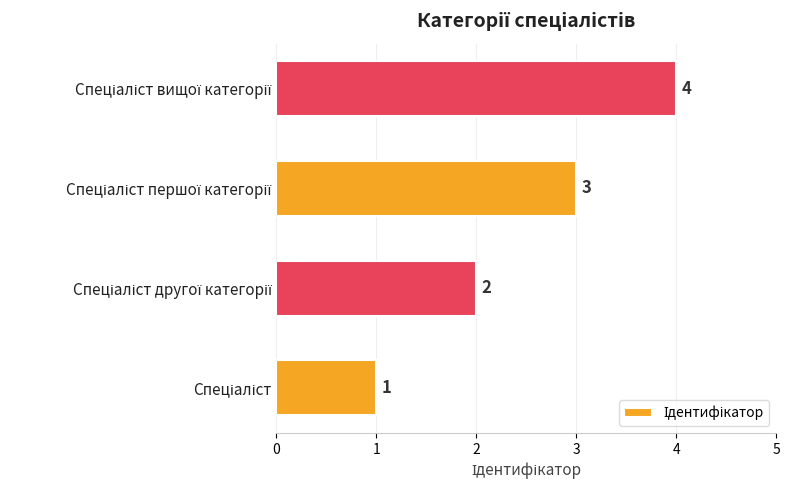

What is the sum of all values?

10